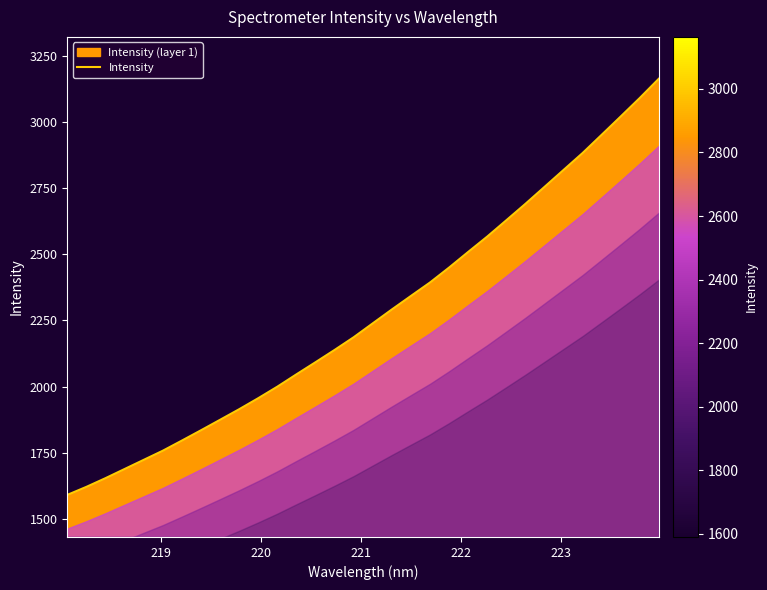

What is the minimum value shown in the chart?

1590.4